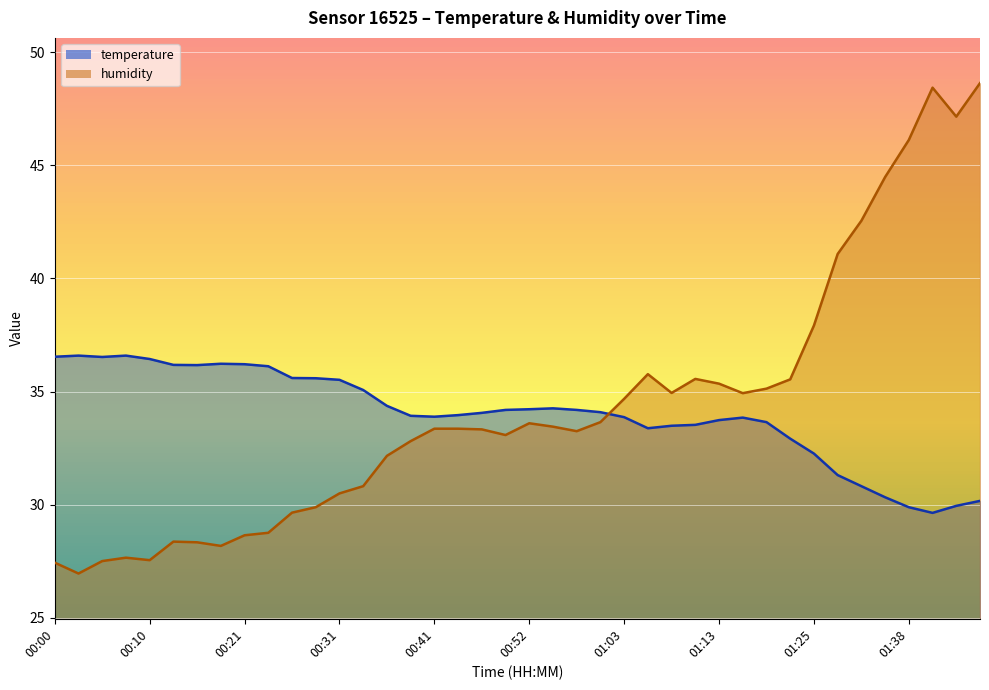

What are all the series names shown in the legend?

temperature, humidity